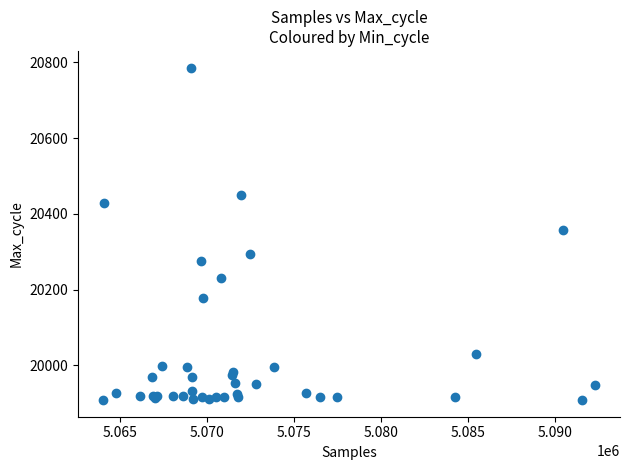

What Y value in the scatter plot is closest to 20347?

20358